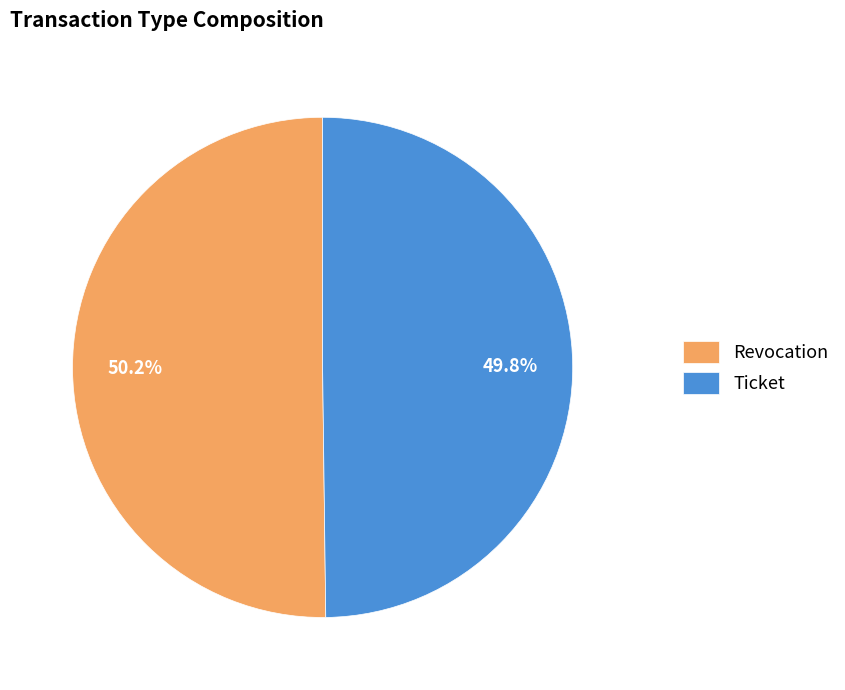

Approximately how many times larger is the value at Revocation compared to Ticket?

1.0